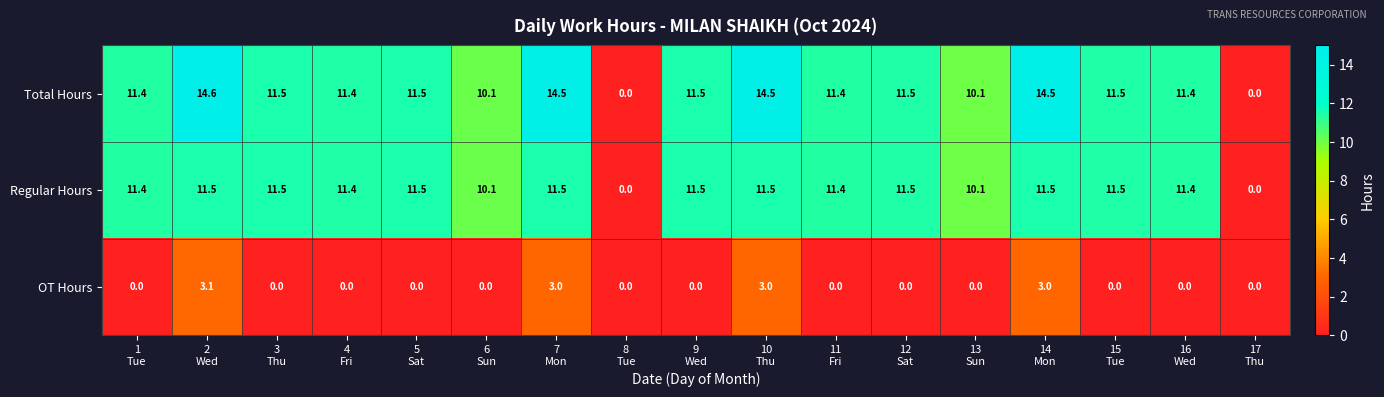

What is the difference between the maximum and minimum values in the OT Hours series?

3.1